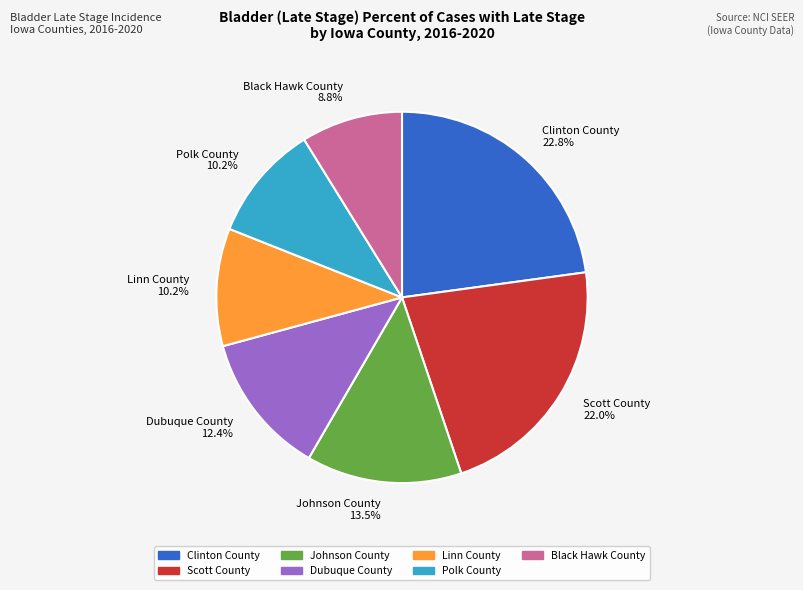

To the nearest percent, what is the difference between the Black Hawk County and Polk County slice percentages?

1%